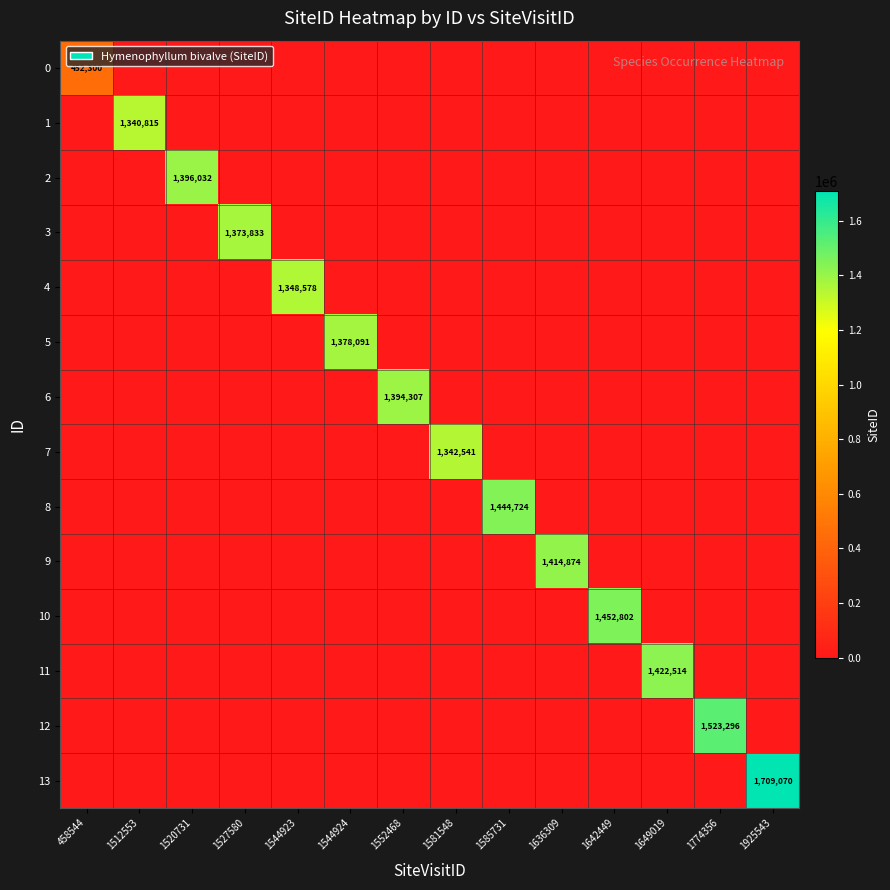

What is the difference between the maximum and minimum values in the 12 series?

1523296